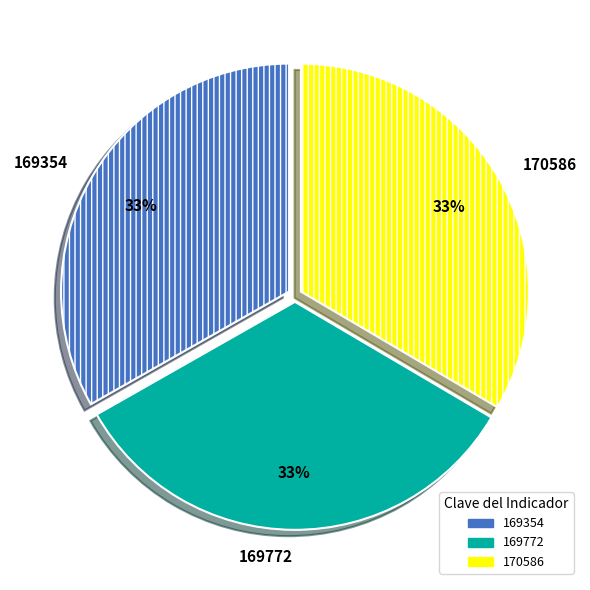

To the nearest percent, what is the average slice percentage?

33%